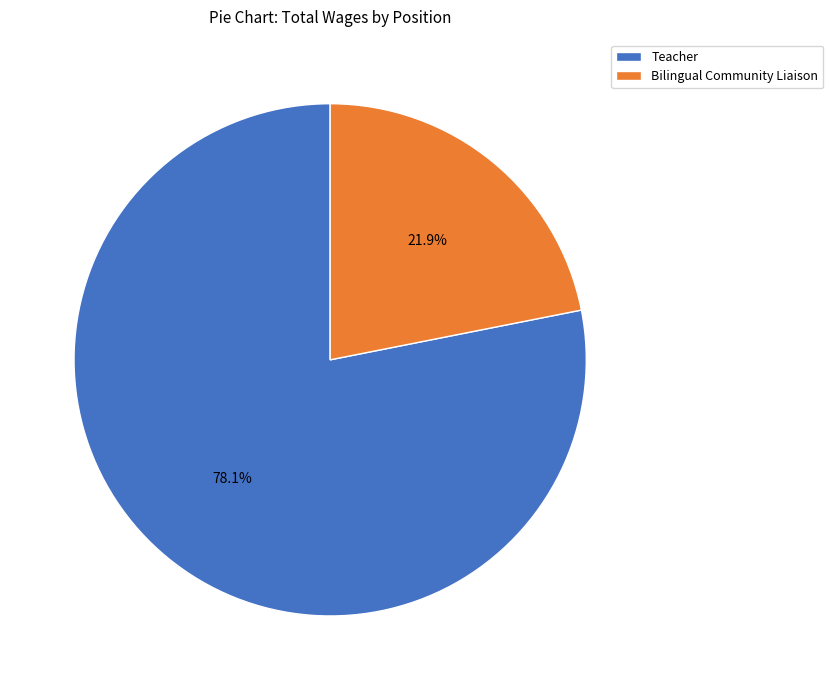

Is Teacher the majority of the pie?

Yes